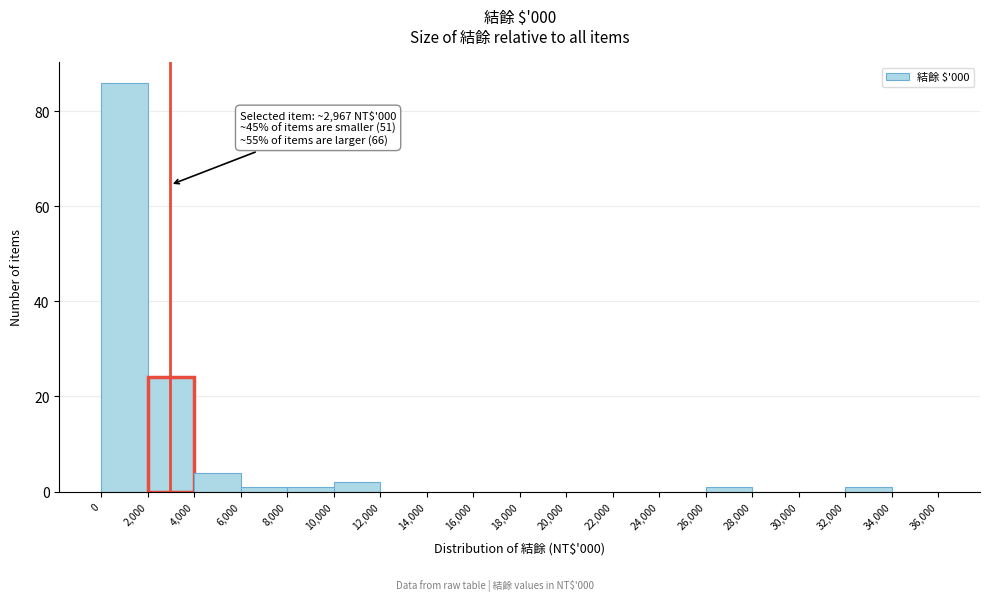

Which range on the x-axis has the tallest bar?

0 to 2,000